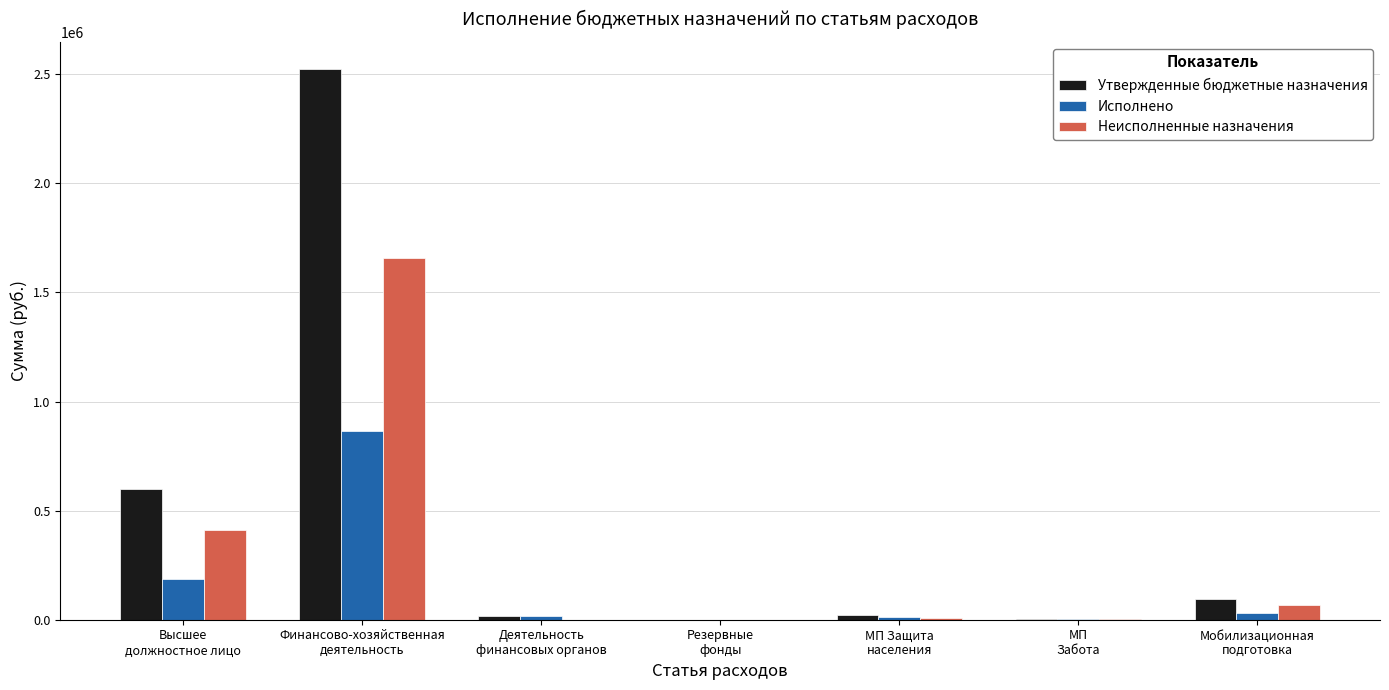

Which series has the largest total across all categories?

Утвержденные бюджетные назначения